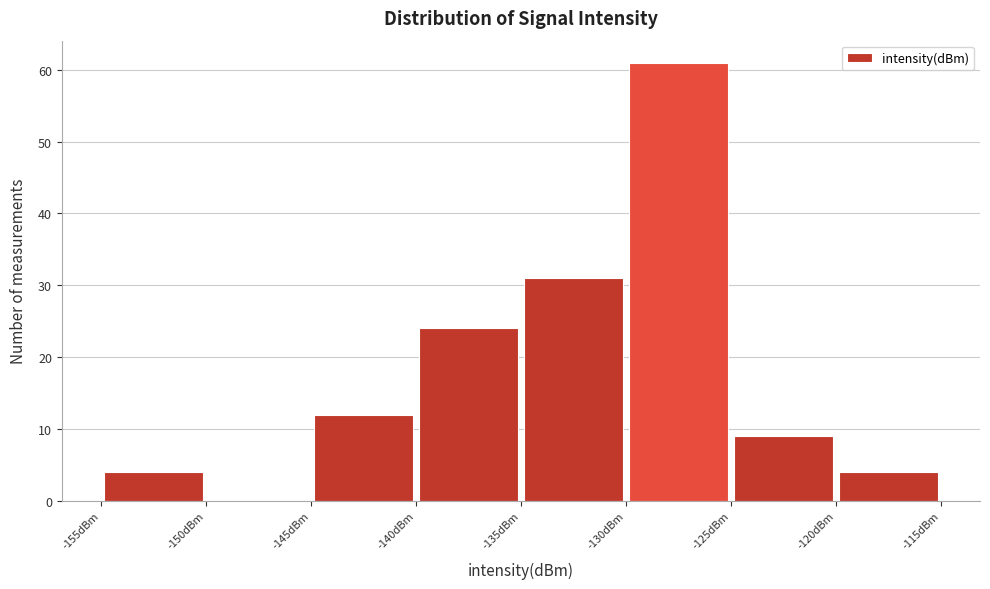

Reading left to right, list every bar in this chart as the range it spans on the x-axis followed by its height. The values are not printed on the chart, so give them approximately, as read against the axis.

-155 to -150: 4
-150 to -145: 0
-145 to -140: 12
-140 to -135: 24
-135 to -130: 31
-130 to -125: 61
-125 to -120: 9
-120 to -115: 4